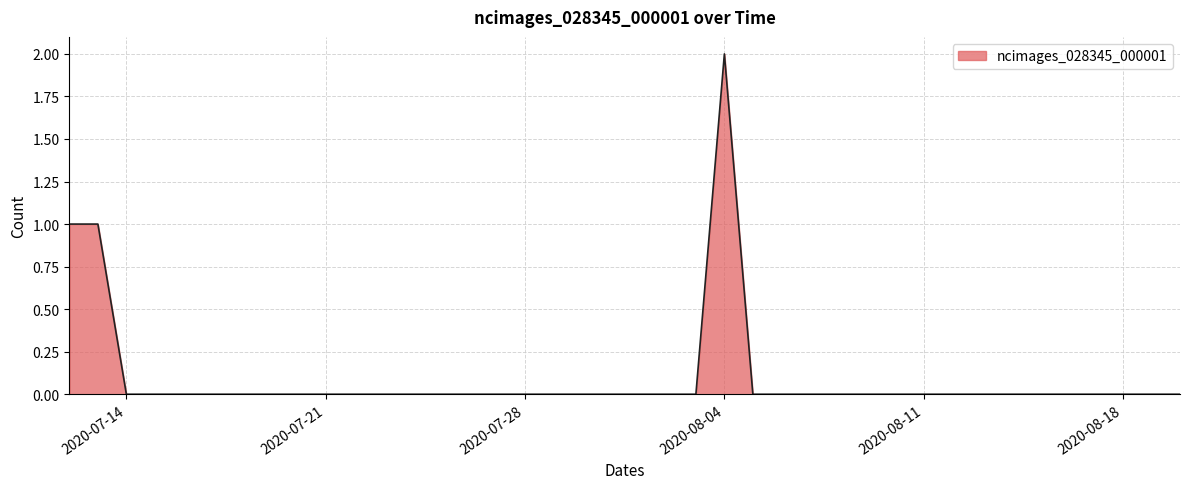

How many values are between 0 and 1?

39